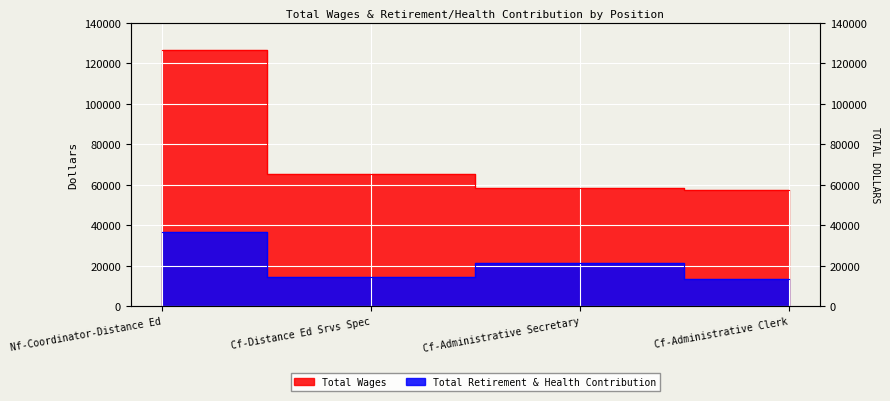

True or false: Total Retirement & Health Contribution and Total Wages cross at least once.

False